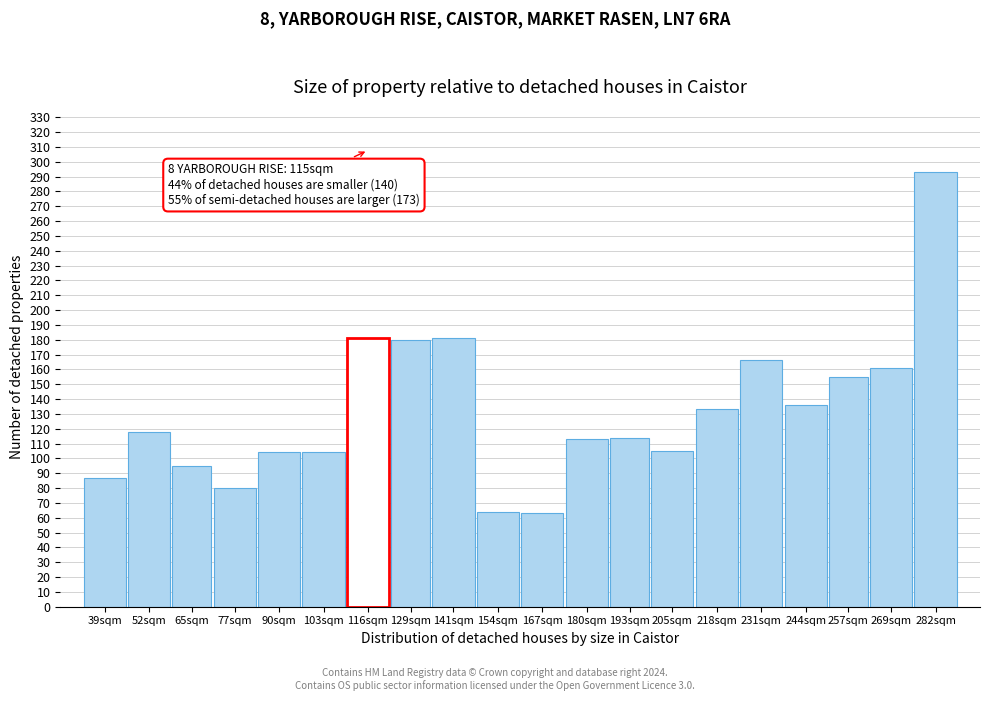

What is the smallest value displayed?

63